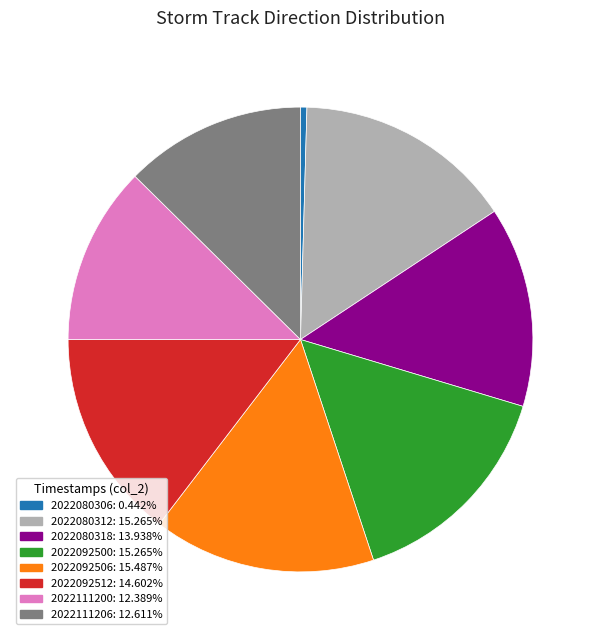

Which category has the smallest portion of the pie?

2022080306